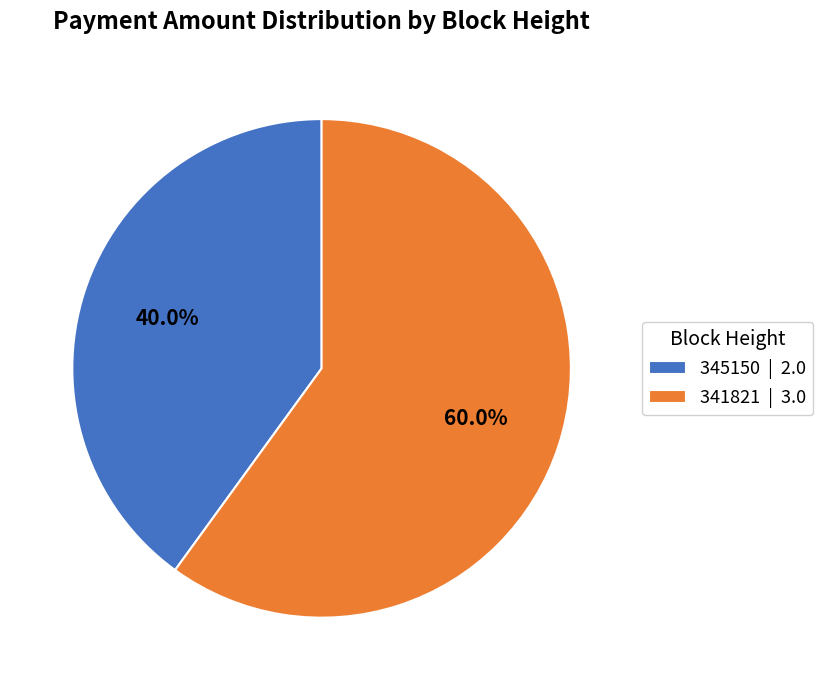

Rank the categories by value from highest to lowest.

341821, 345150